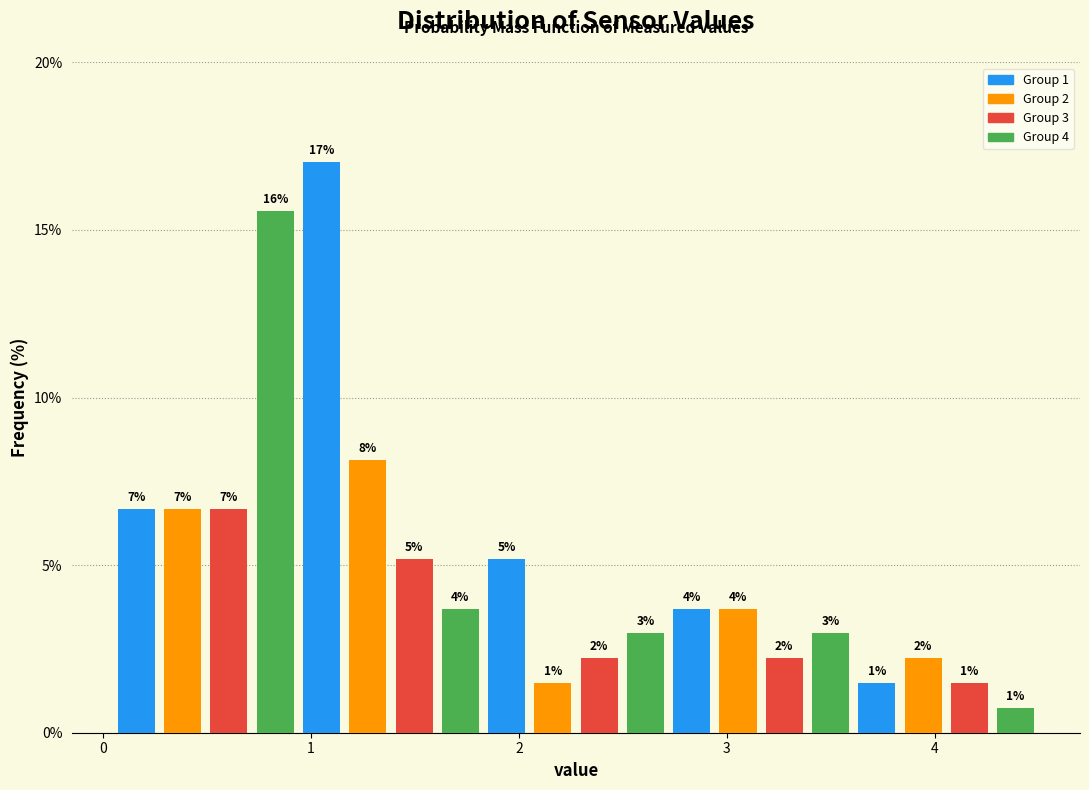

Read against the x-axis, roughly where is the centre of the tallest bar?

1.1